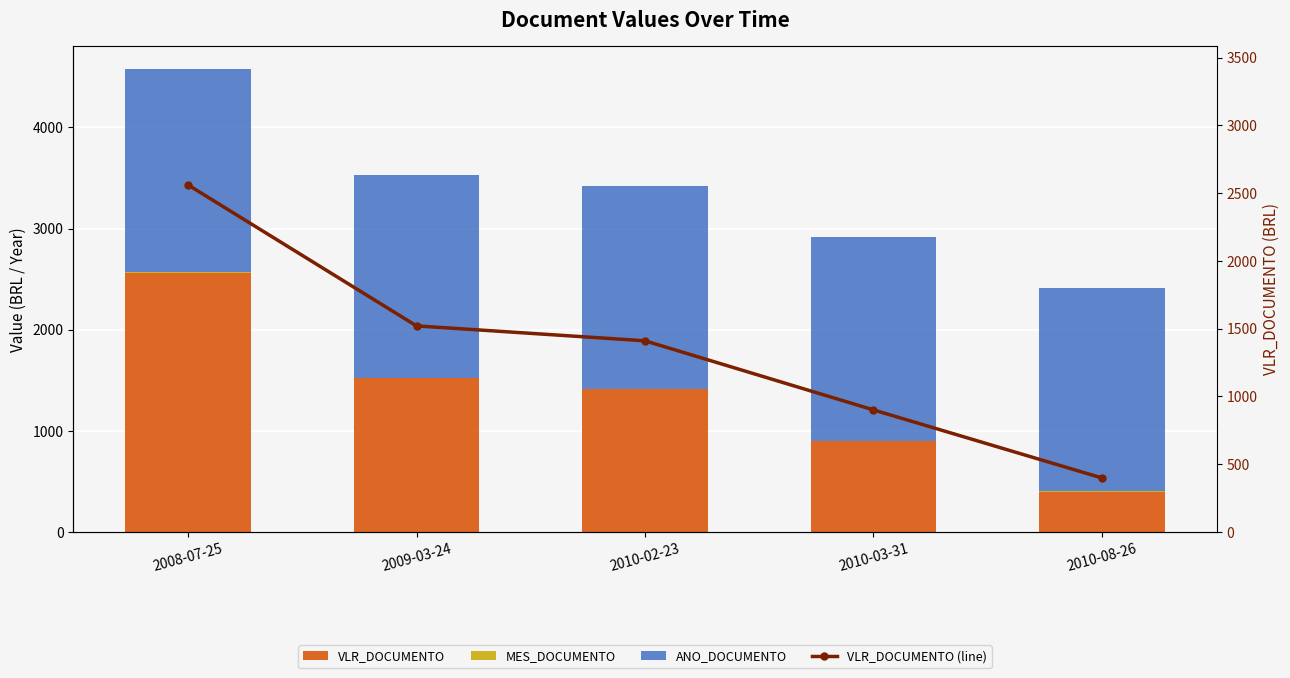

What is the average value of the MES_DOCUMENTO series?

5